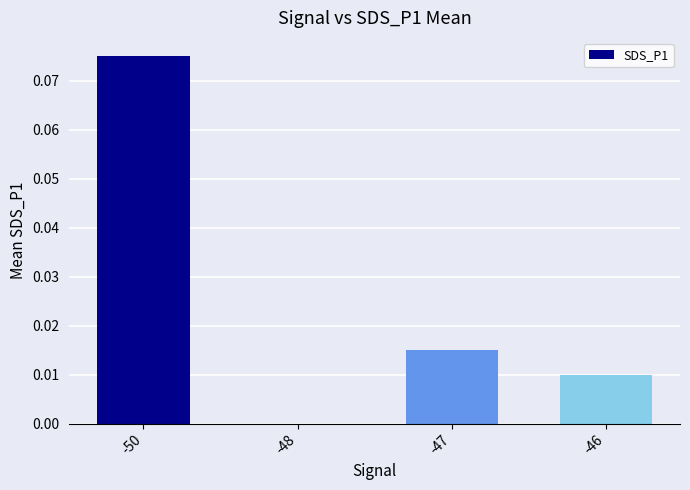

Where is the data nearest to the value 0?

-48